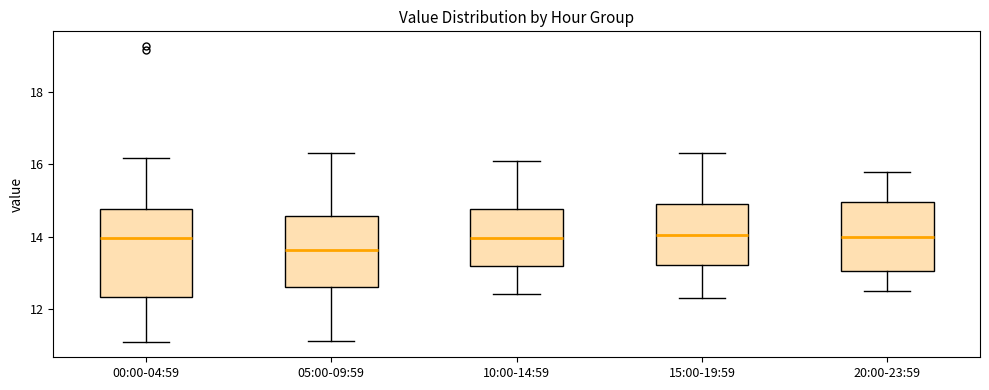

Where does the median line of the box for 10:00-14:59 sit on the y-axis? The values are not printed on the chart, so give them approximately, as read against the axis.

14.0